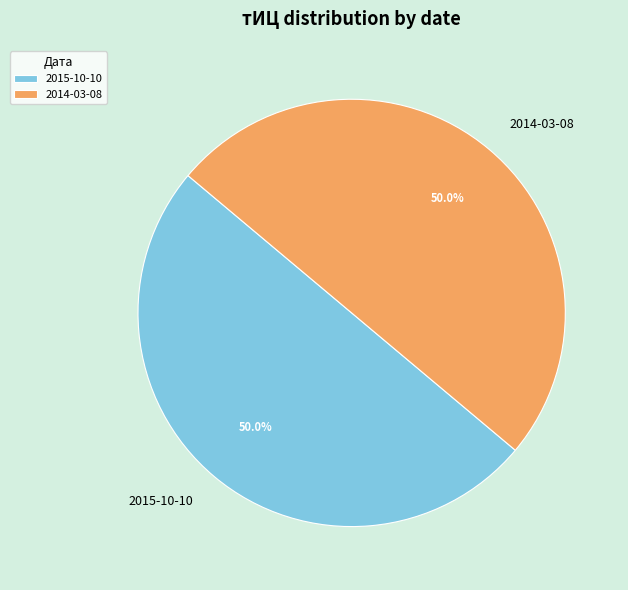

Approximately how many times larger is the value at 2015-10-10 compared to 2014-03-08?

1.0